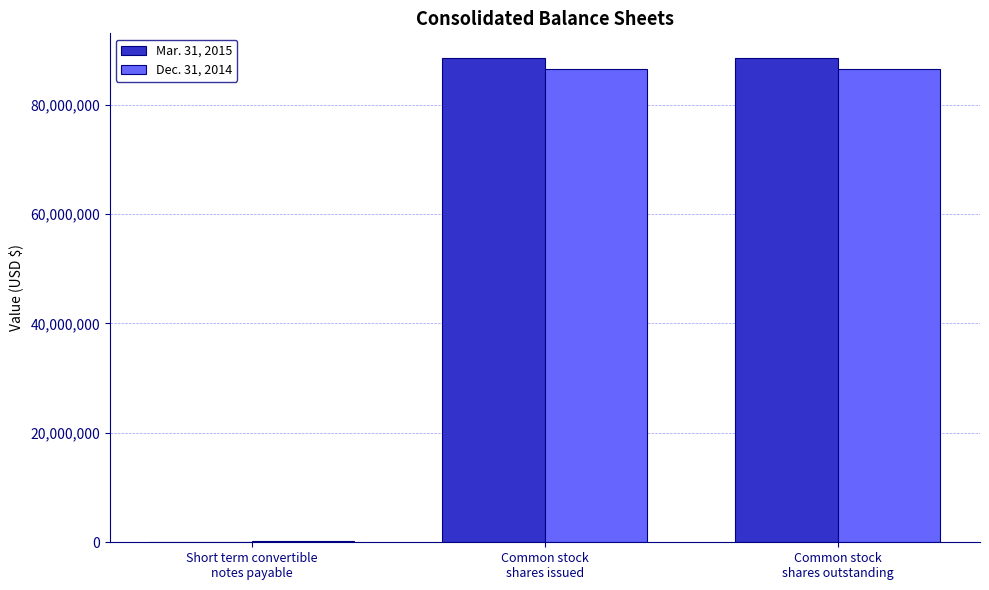

What is the greatest value displayed?

88617154